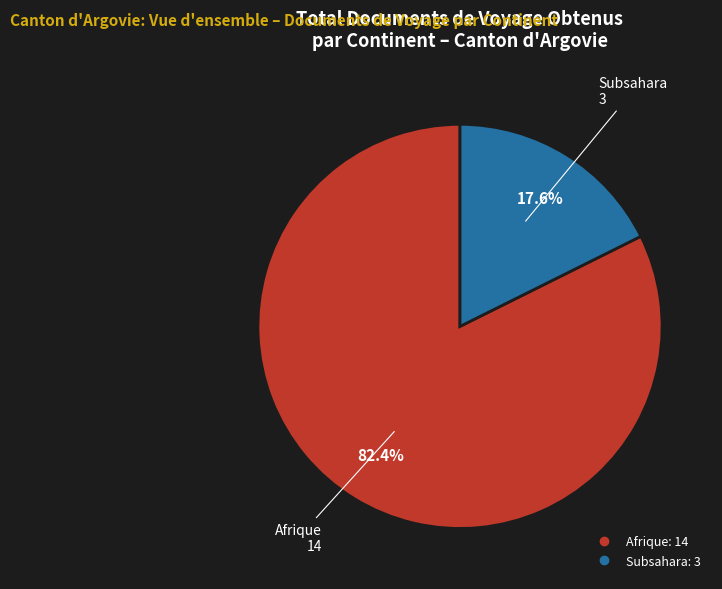

Does any single category account for the majority?

Yes